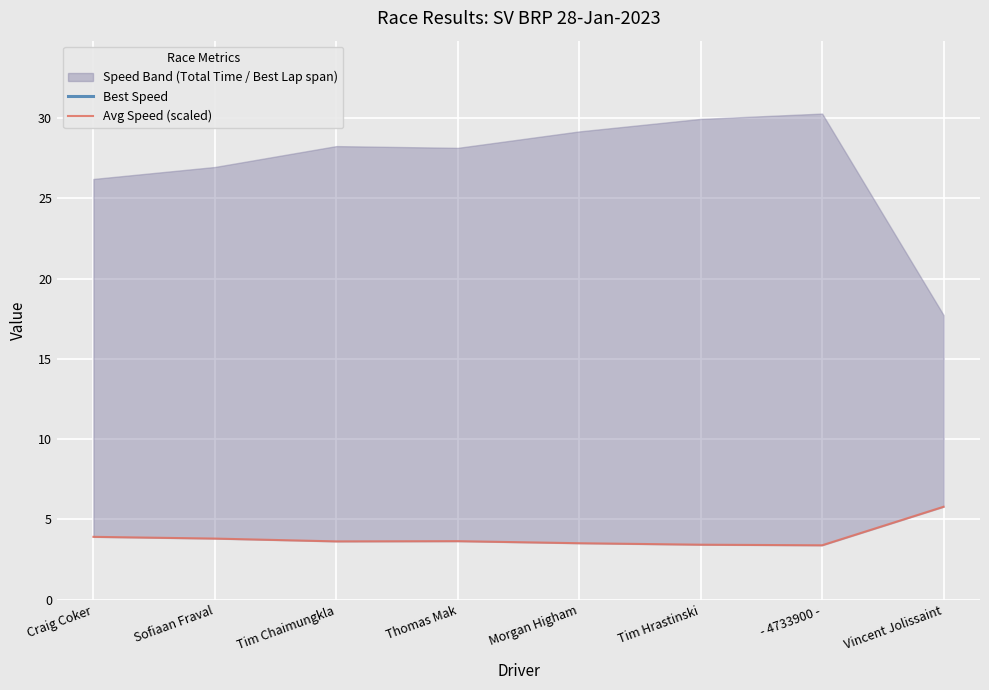

List the series in order of their overall mean, lowest first.

Avg Speed (scaled), Best Speed